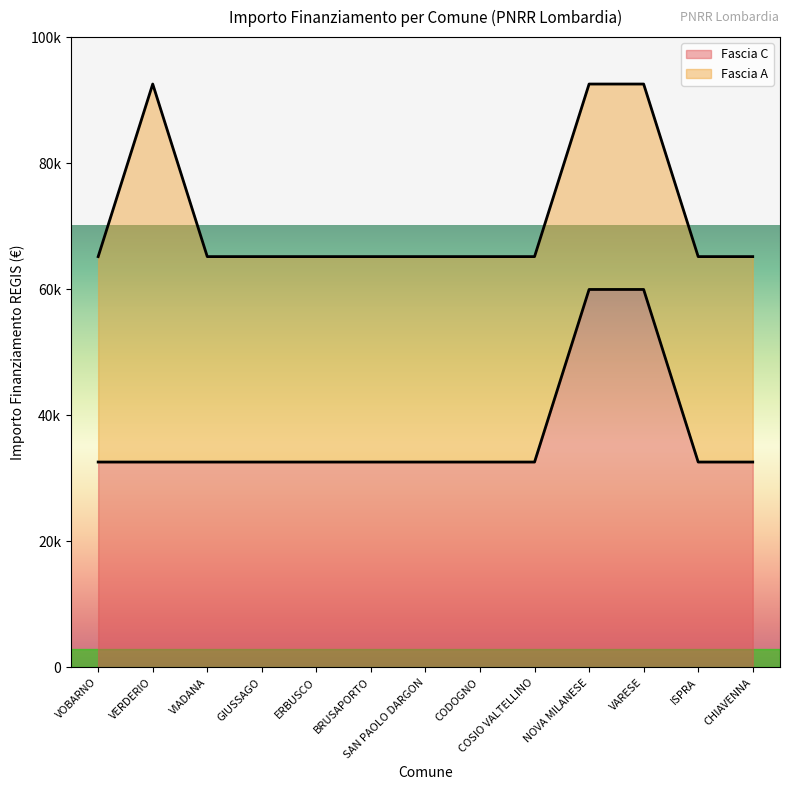

Is it true that the value at CODOGNO is 43793?

False